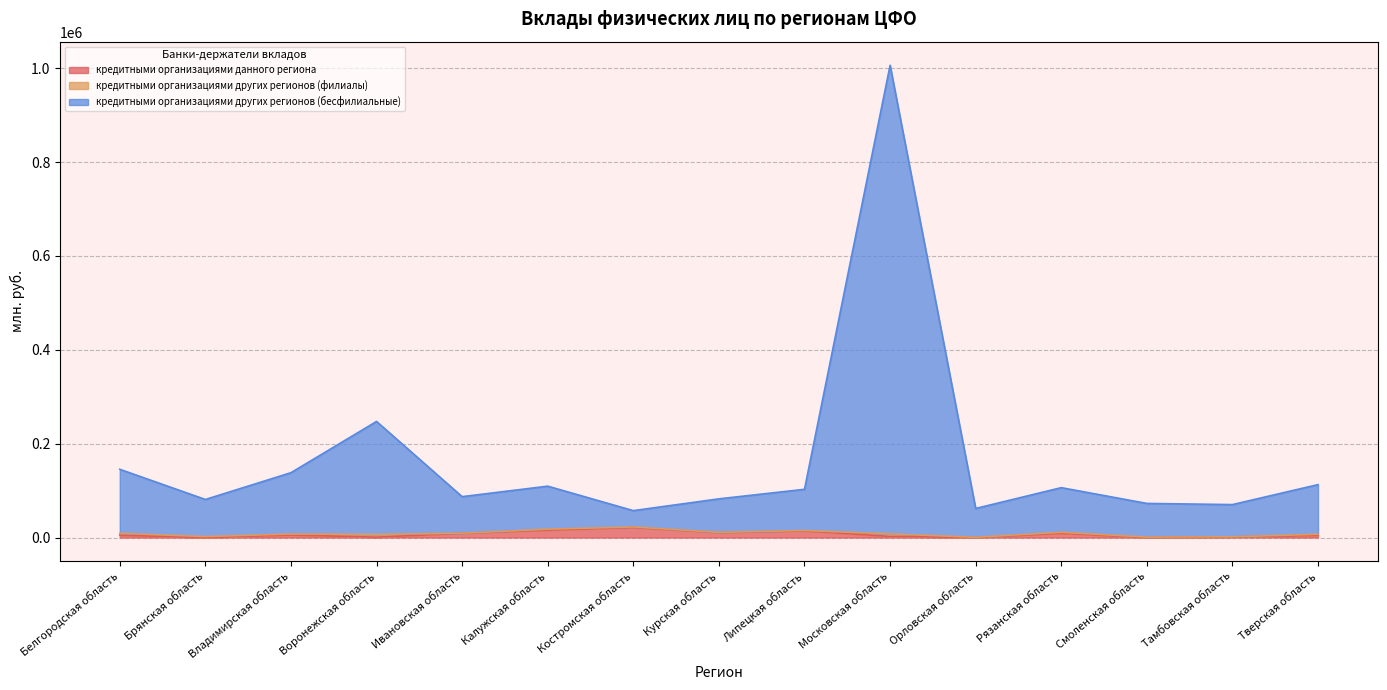

Which has a higher value, Ивановская область or Брянская область?

Ивановская область